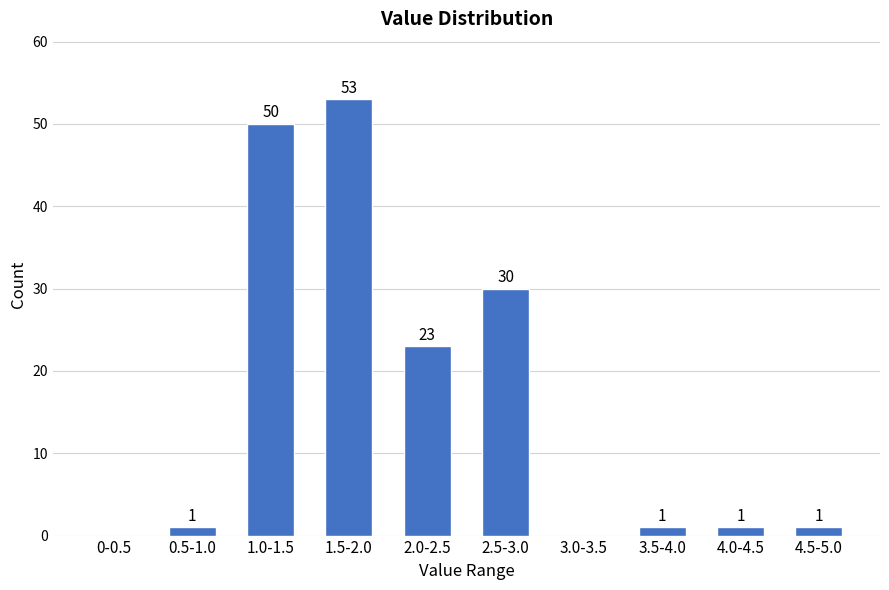

Reading left to right, transcribe all the data shown in this chart.

0-0.5=0	0.5-1.0=1	1.0-1.5=50	1.5-2.0=53	2.0-2.5=23	2.5-3.0=30	3.0-3.5=0	3.5-4.0=1	4.0-4.5=1	4.5-5.0=1